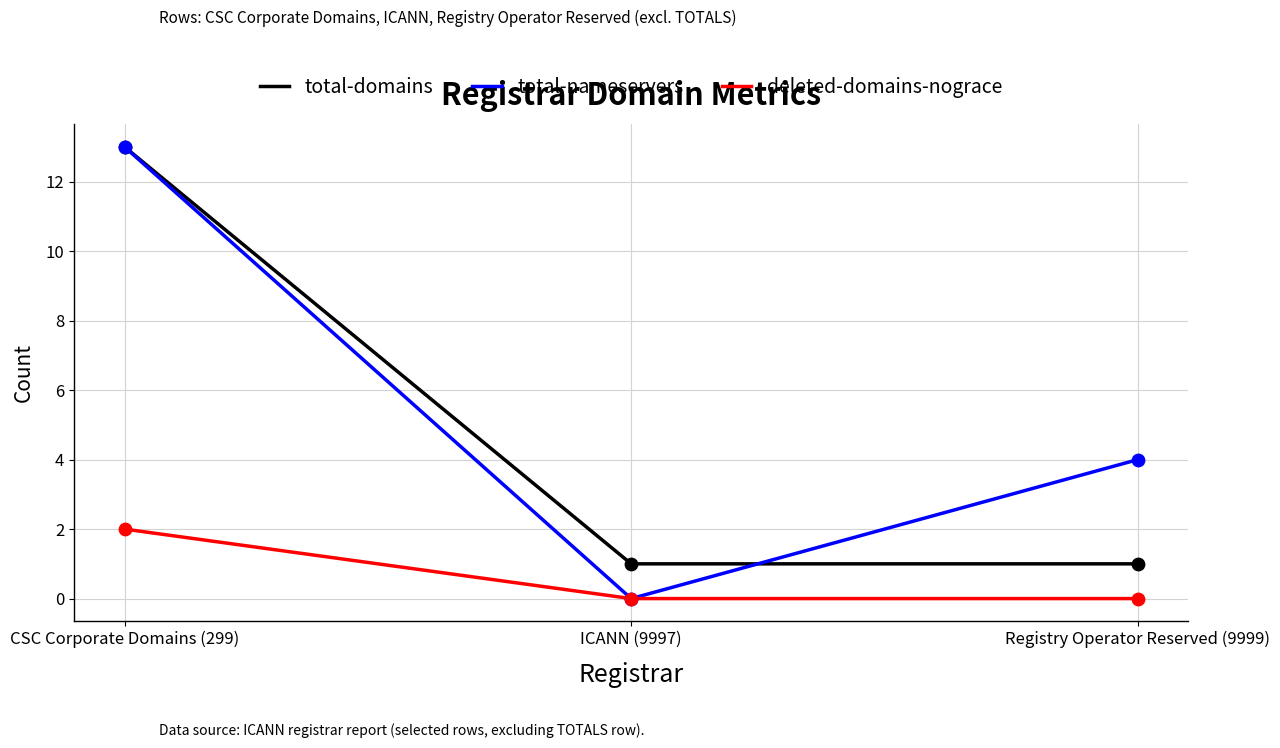

Which series has the largest range (max minus min)?

total-nameservers